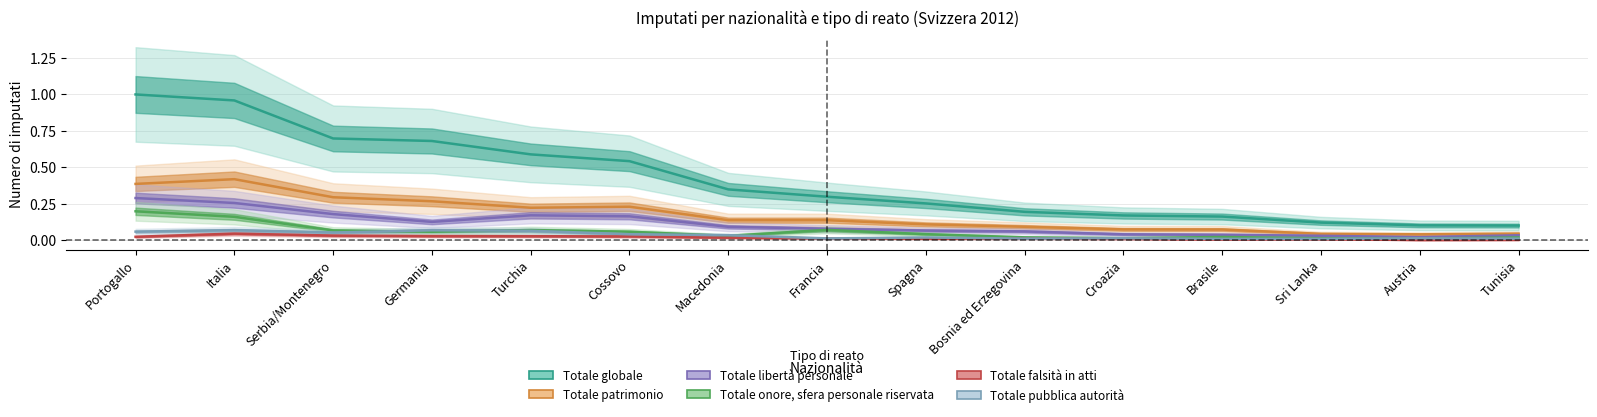

Which label corresponds to the largest value in the chart?

Portogallo